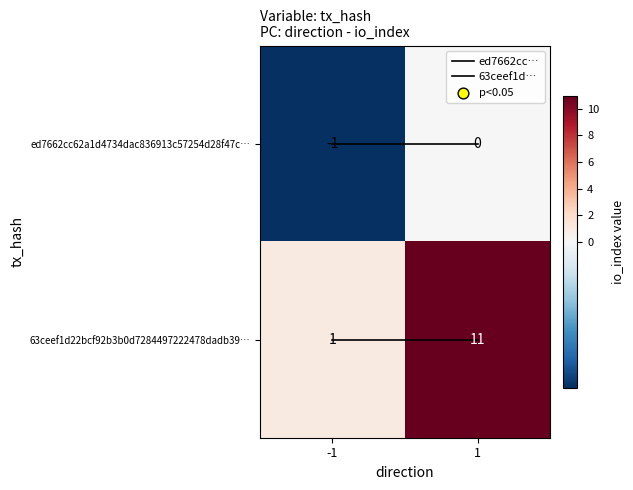

Read the 63ceef1d22bcf92b3b0d7284497222478dadb39… value at 1.

11